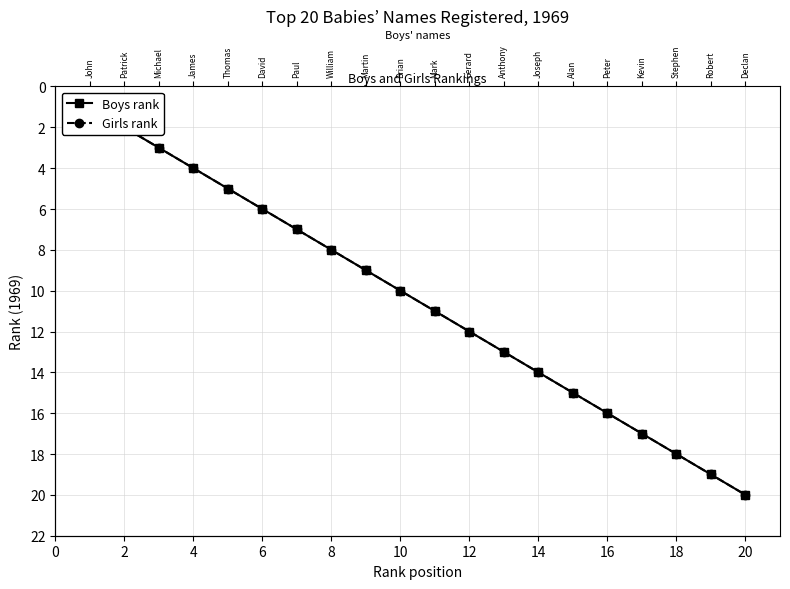

What is the average value of the Boys rank series?

10